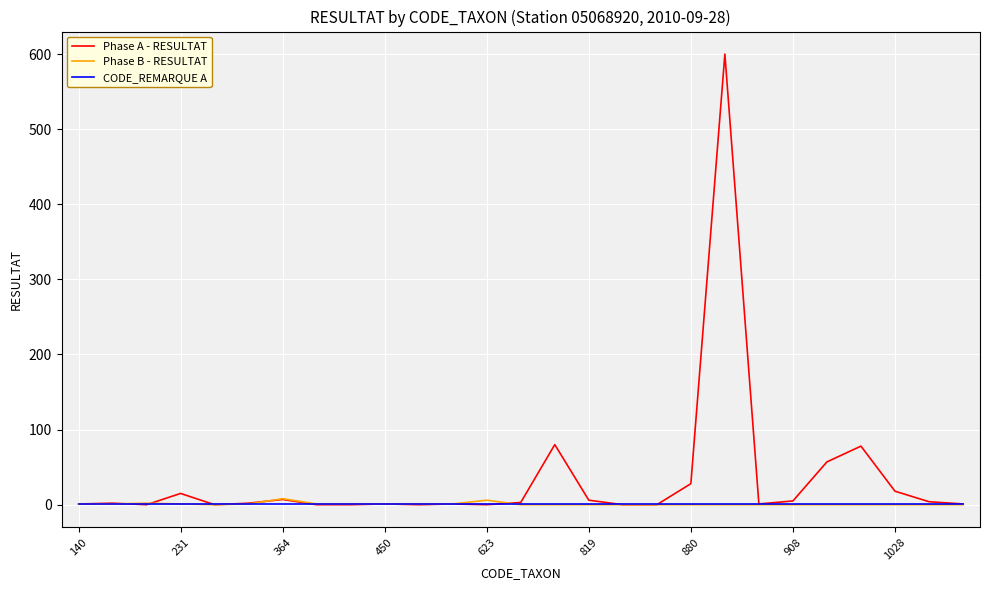

What is the highest value of the Phase A - RESULTAT series?

600